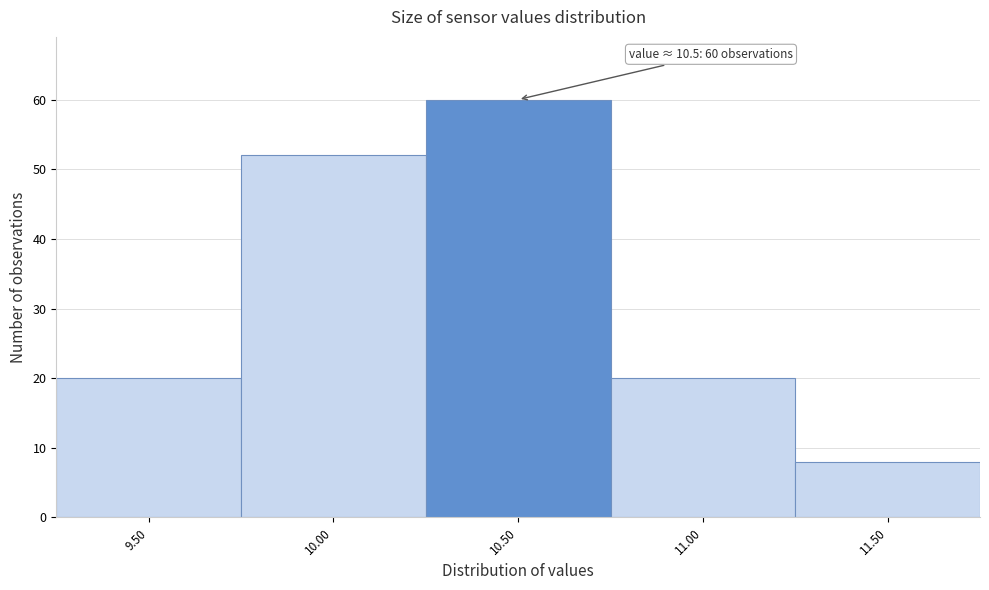

Reading left to right, extract all data points from this chart.

9.50=20	10.00=52	10.50=60	11.00=20	11.50=8